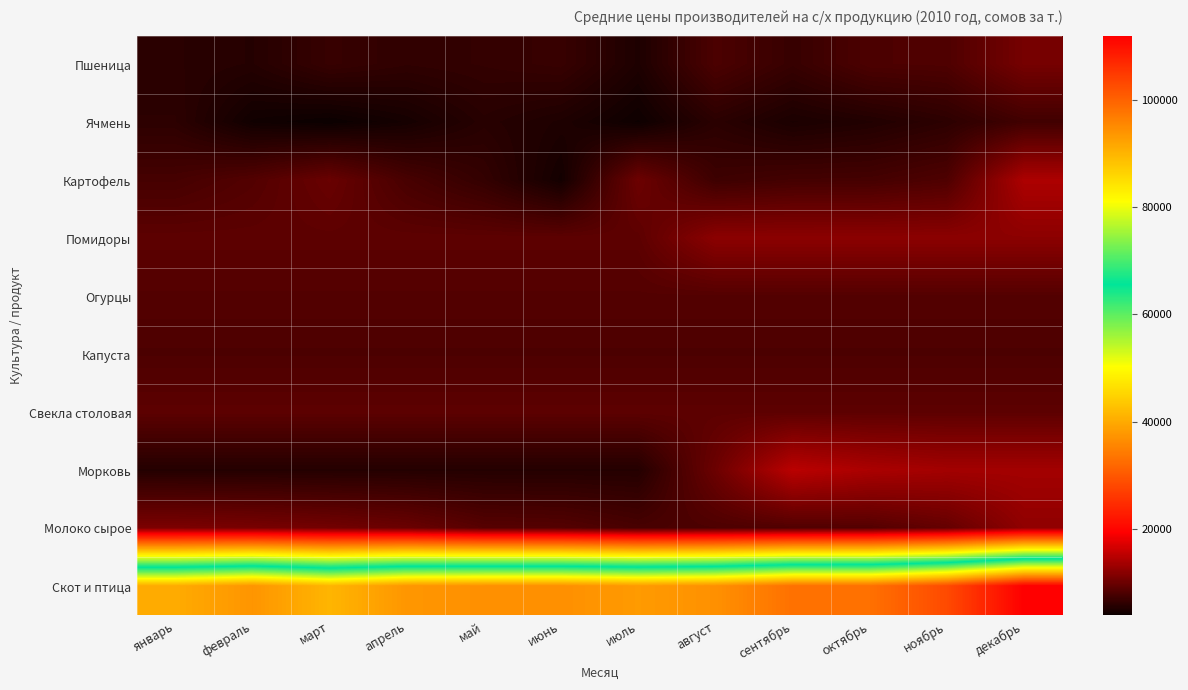

What is the minimum value shown in the chart?

3801.3